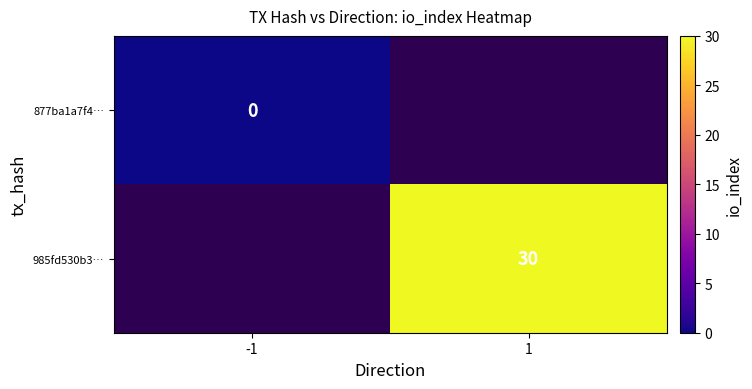

True or false: 985fd530b3… has a value of 12 at 1.

False